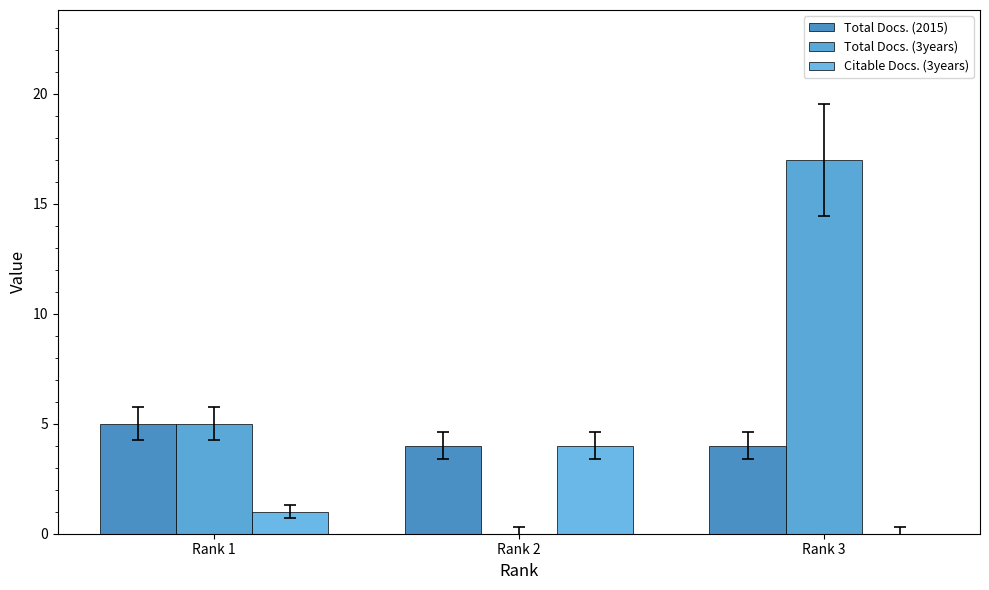

The Total Docs. (2015) series shows 2 at Rank 3. True or false?

False